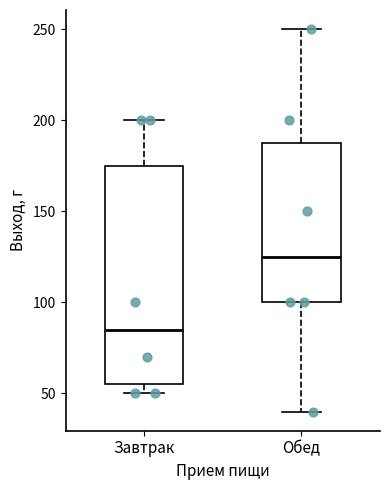

Which box's median line is the lowest?

Завтрак